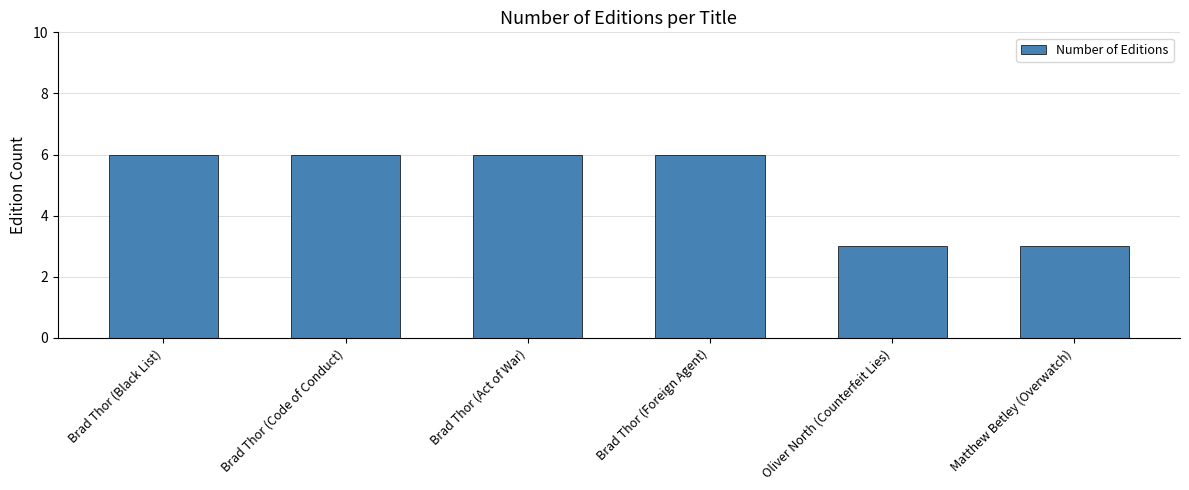

What is the minimum value shown in the chart?

3